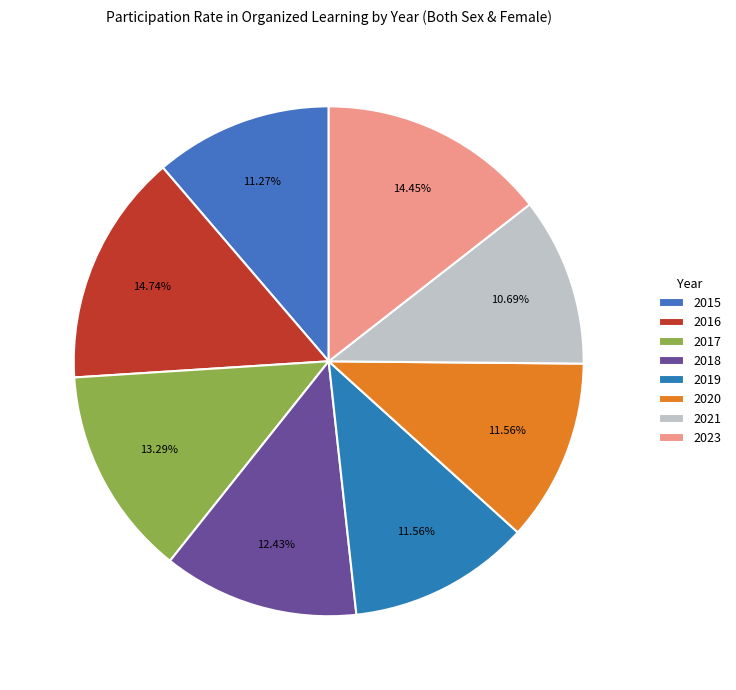

How many segments does this pie chart have?

8